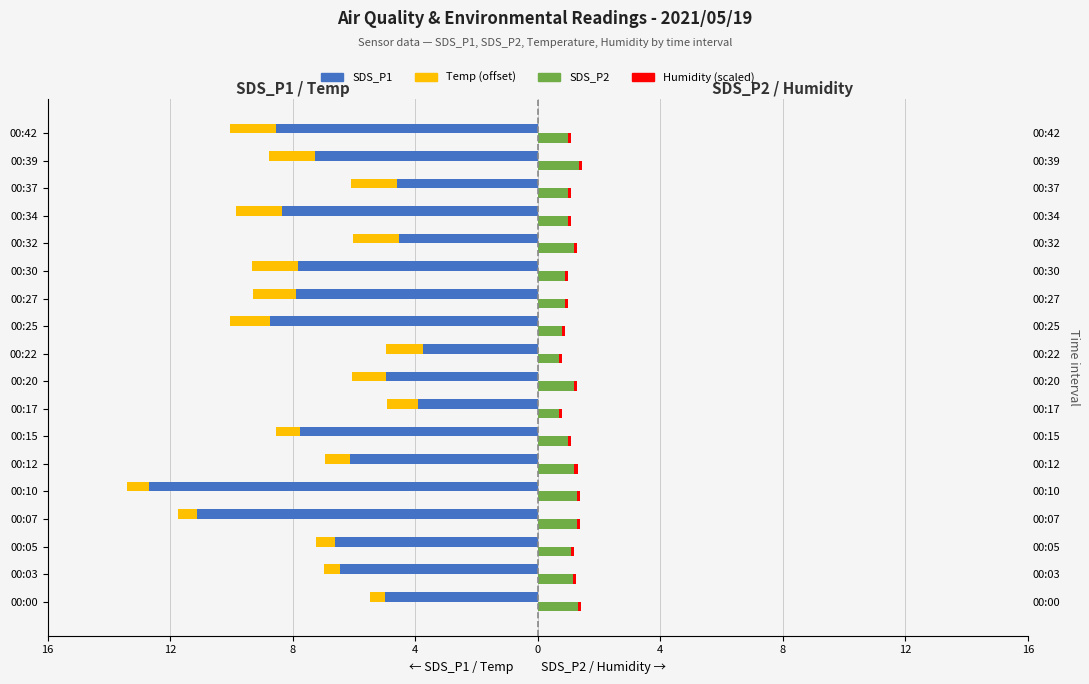

Between 00:03 and 00:34, which is larger?

00:03